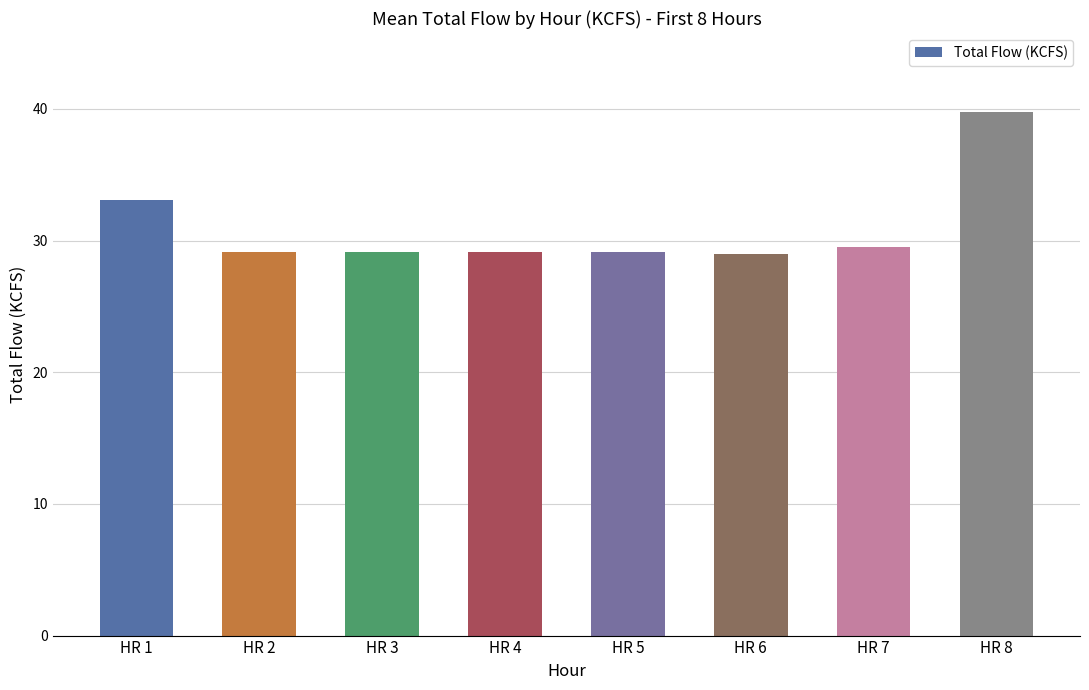

What is the average value?

31.0